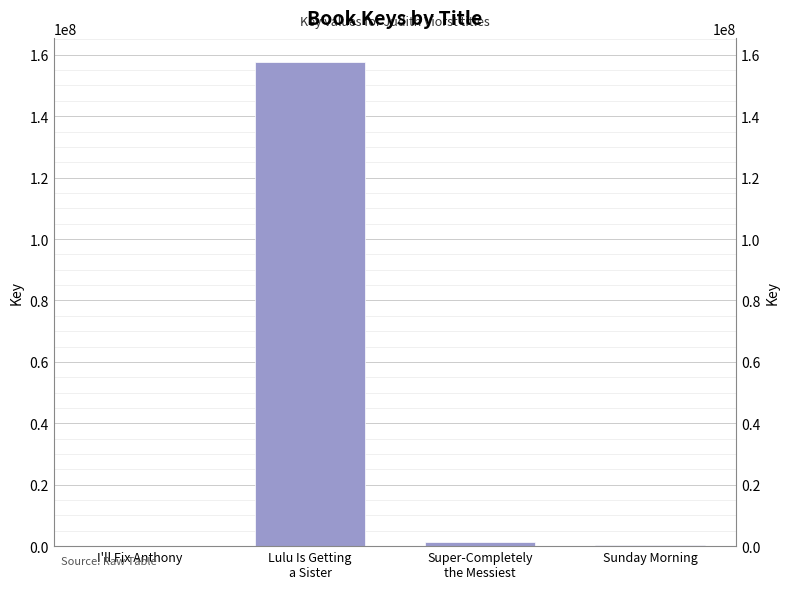

Reading left to right, extract all data points from this chart.

I'll Fix Anthony=6235	Lulu Is Getting
a Sister=157621984	Super-Completely
the Messiest=1496626	Sunday Morning=332493